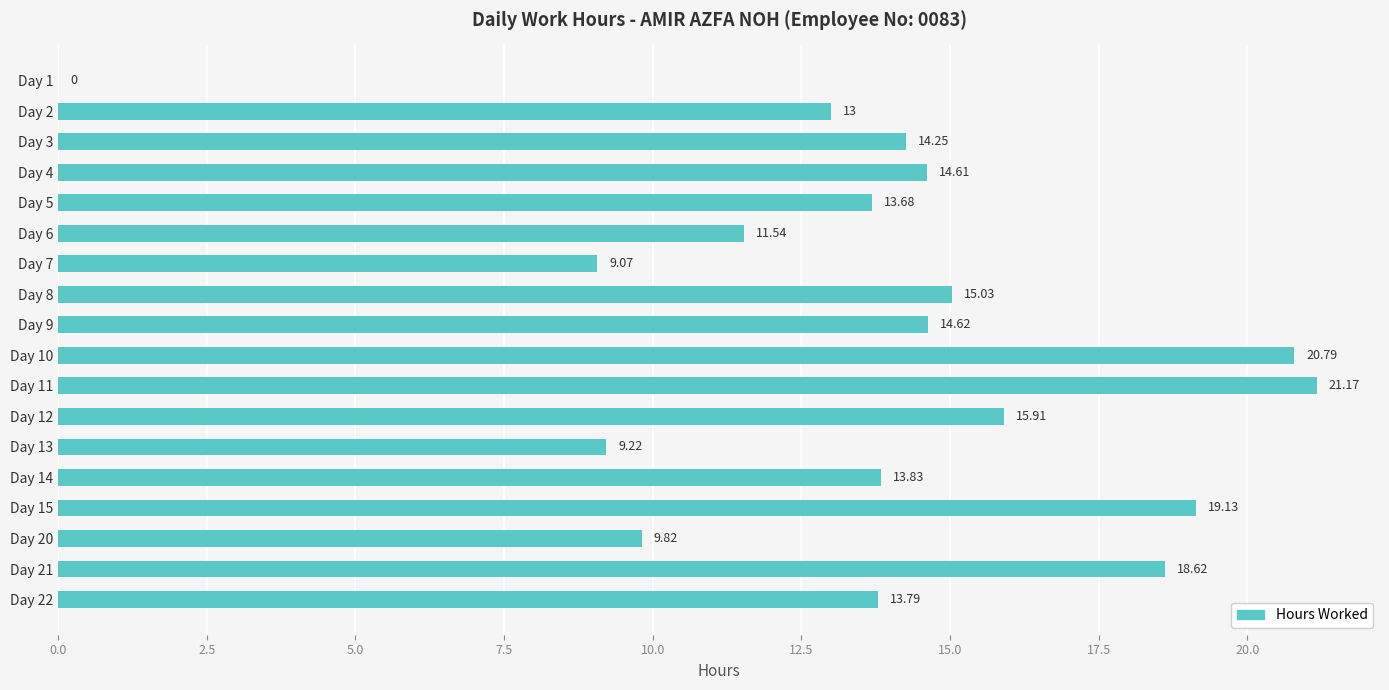

Does the chart contain stacked bars?

No